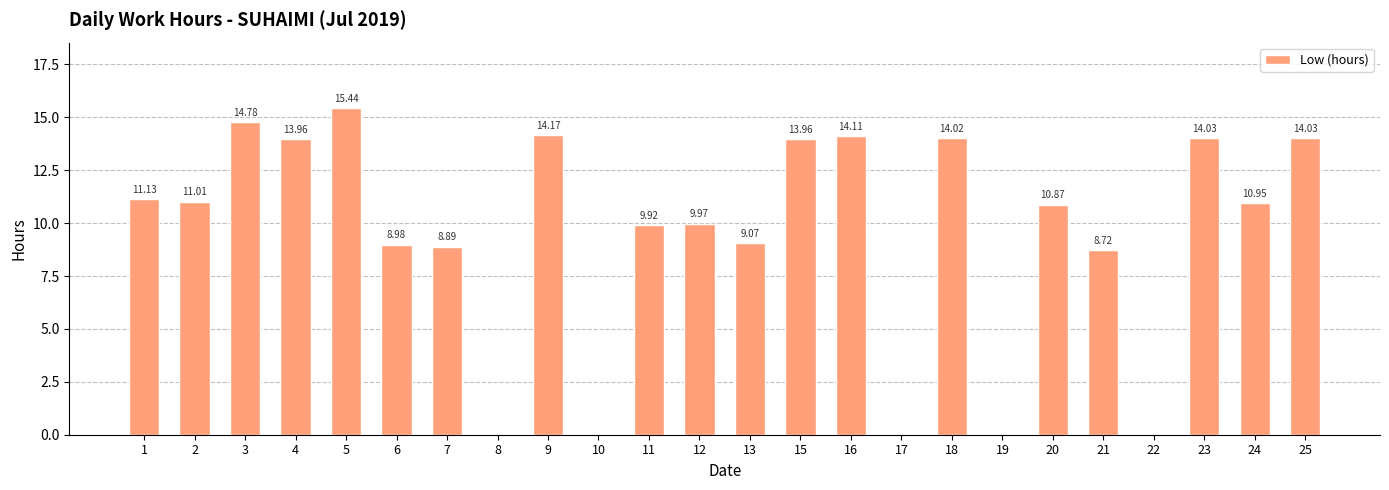

What is the greatest value displayed?

15.4